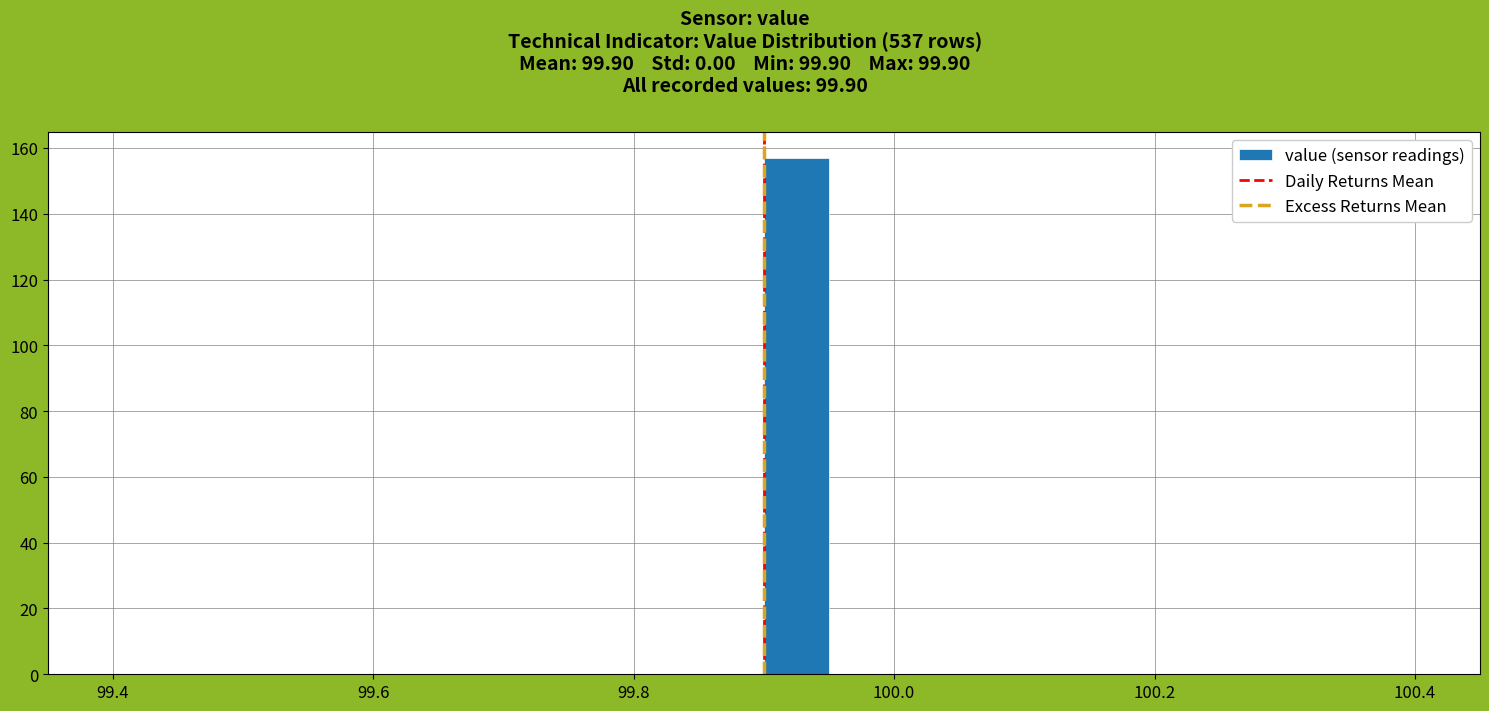

Read against the x-axis, roughly where is the centre of the tallest bar?

99.92